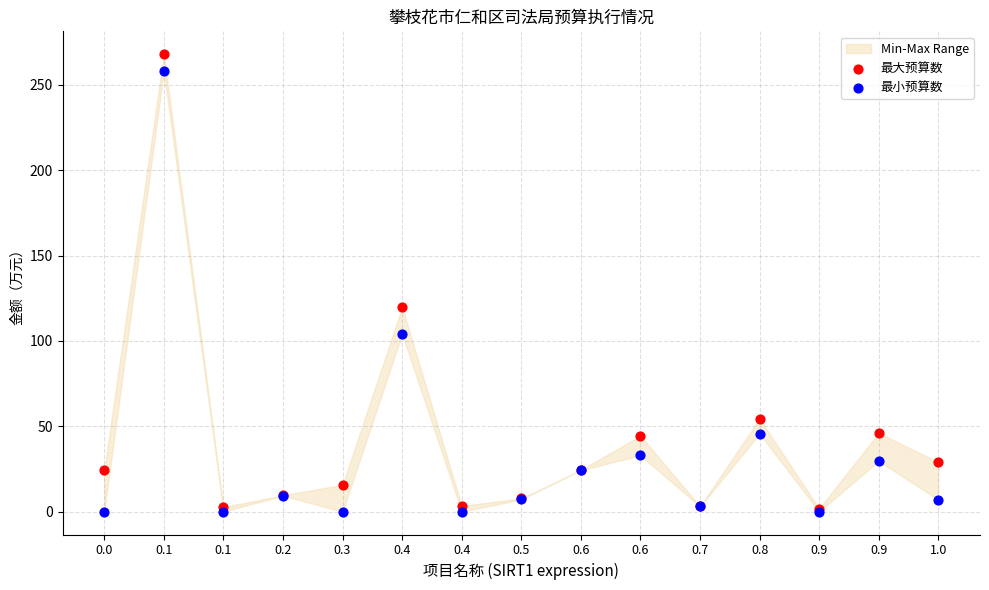

In the 最小预算数 series, what Y value is closest to 129?

104.0